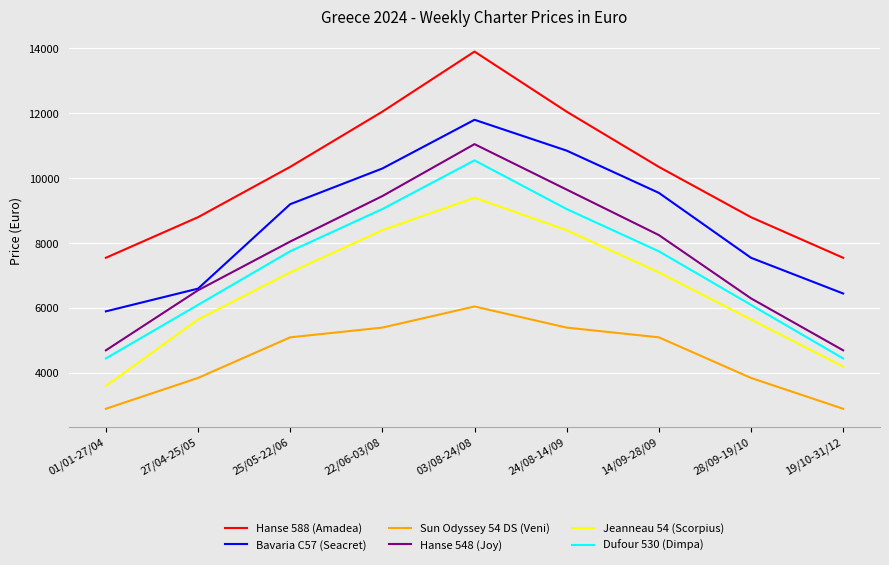

Reading left to right, list all the values displayed in this chart.

Hanse 588 (Amadea): 01/01-27/04=7550	27/04-25/05=8800	25/05-22/06=10350	22/06-03/08=12050	03/08-24/08=13900	24/08-14/09=12050	14/09-28/09=10350	28/09-19/10=8800	19/10-31/12=7550
Bavaria C57 (Seacret): 01/01-27/04=5900	27/04-25/05=6600	25/05-22/06=9200	22/06-03/08=10300	03/08-24/08=11800	24/08-14/09=10850	14/09-28/09=9550	28/09-19/10=7550	19/10-31/12=6450
Sun Odyssey 54 DS (Veni): 01/01-27/04=2900	27/04-25/05=3850	25/05-22/06=5100	22/06-03/08=5400	03/08-24/08=6050	24/08-14/09=5400	14/09-28/09=5100	28/09-19/10=3850	19/10-31/12=2900
Hanse 548 (Joy): 01/01-27/04=4700	27/04-25/05=6550	25/05-22/06=8050	22/06-03/08=9450	03/08-24/08=11050	24/08-14/09=9650	14/09-28/09=8250	28/09-19/10=6300	19/10-31/12=4700
Jeanneau 54 (Scorpius): 01/01-27/04=3600	27/04-25/05=5650	25/05-22/06=7100	22/06-03/08=8400	03/08-24/08=9400	24/08-14/09=8400	14/09-28/09=7100	28/09-19/10=5650	19/10-31/12=4200
Dufour 530 (Dimpa): 01/01-27/04=4450	27/04-25/05=6100	25/05-22/06=7750	22/06-03/08=9050	03/08-24/08=10550	24/08-14/09=9050	14/09-28/09=7750	28/09-19/10=6100	19/10-31/12=4450